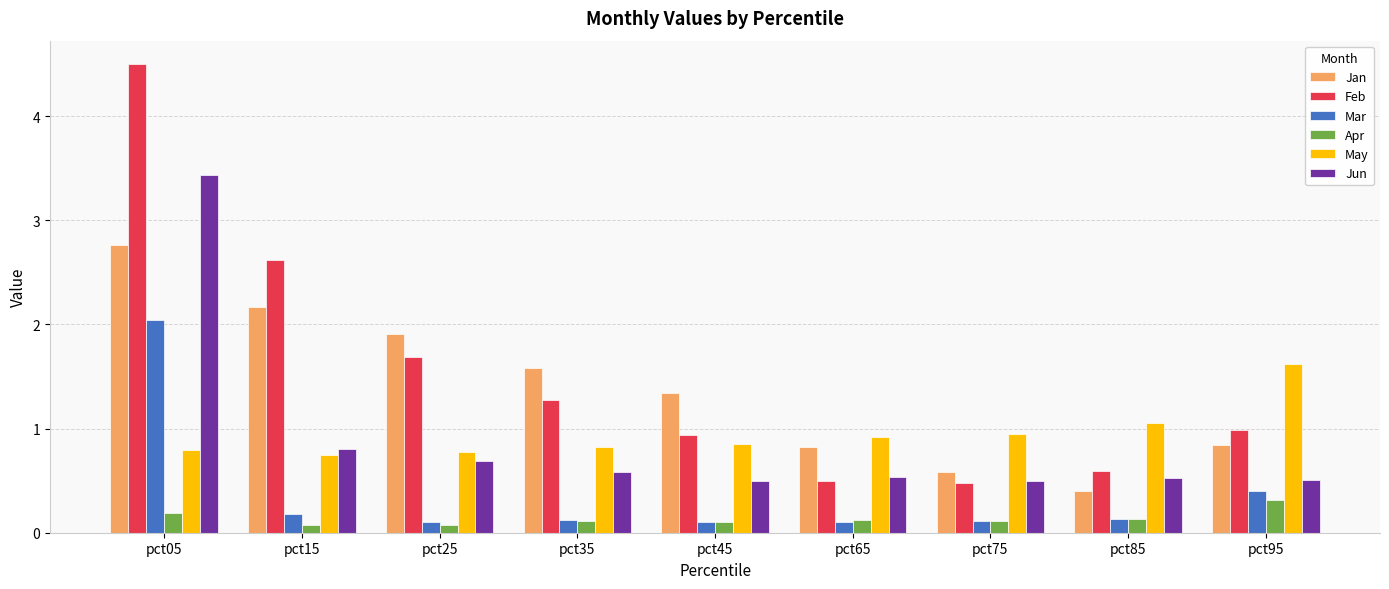

Which series changed the most between pct25 and pct65?

Feb